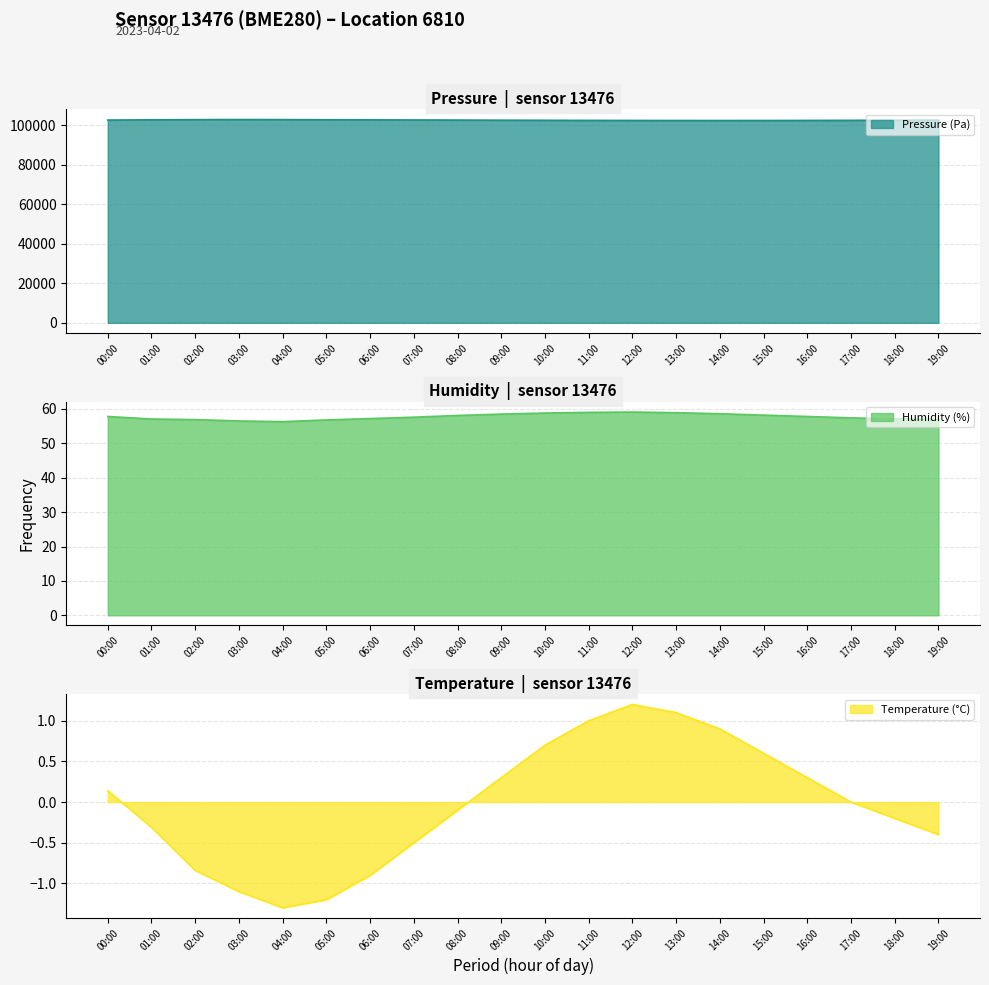

Rank the series at 08:00 from lowest to highest value.

temperature, humidity, pressure